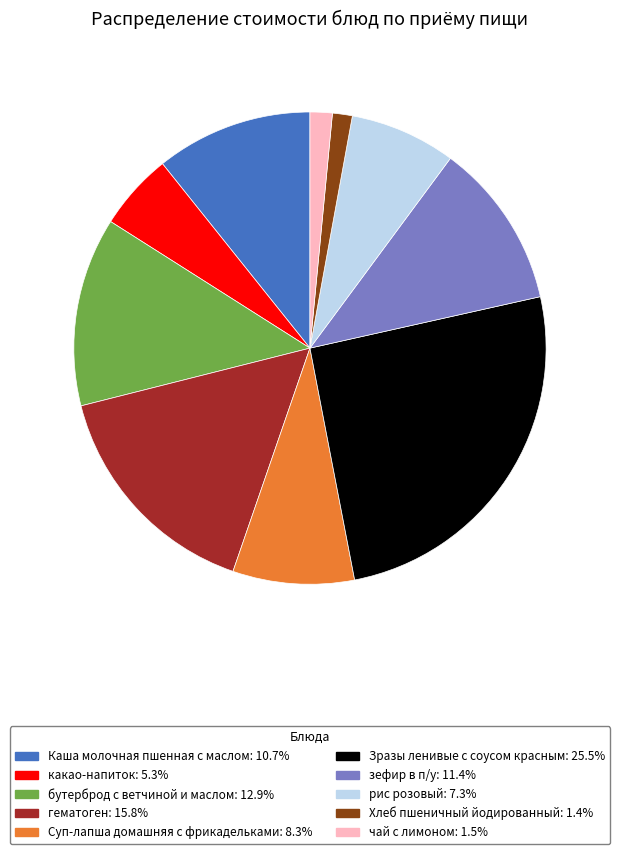

Which has a higher value, зефир в п/у or рис розовый?

зефир в п/у